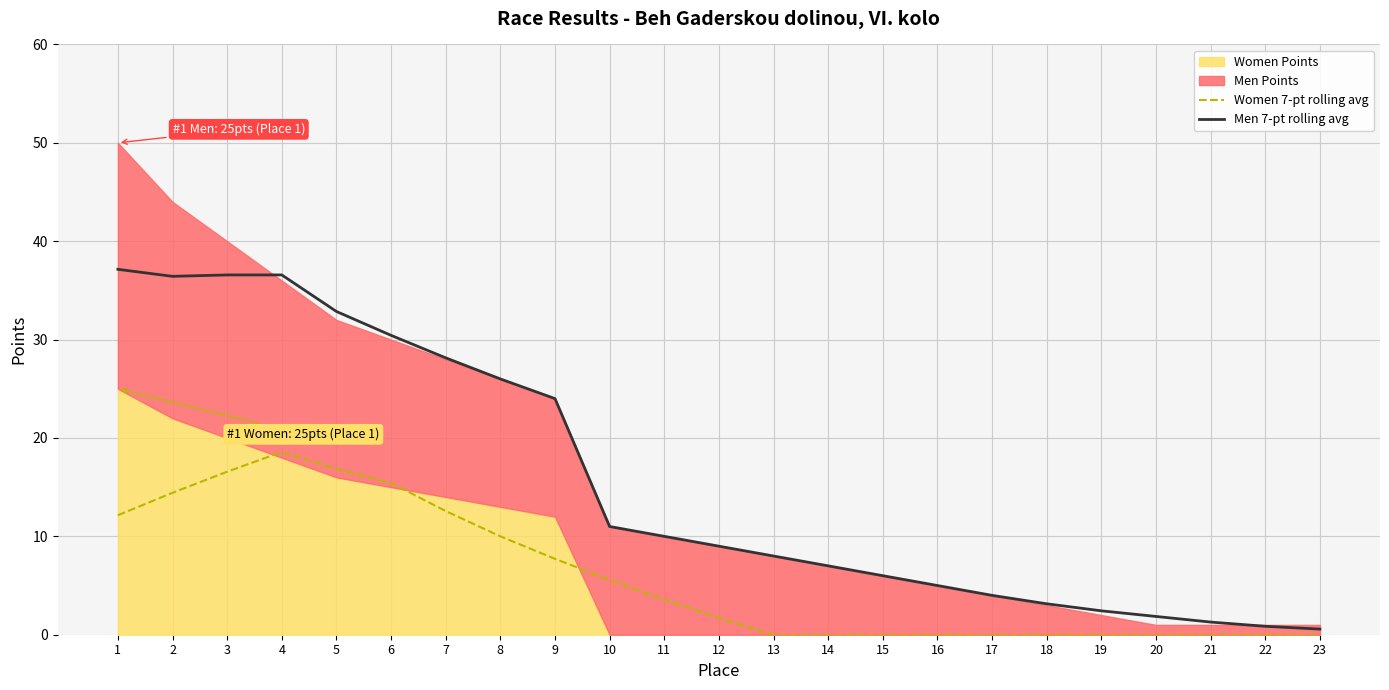

Which series has the largest range (max minus min)?

Men 7-pt rolling avg